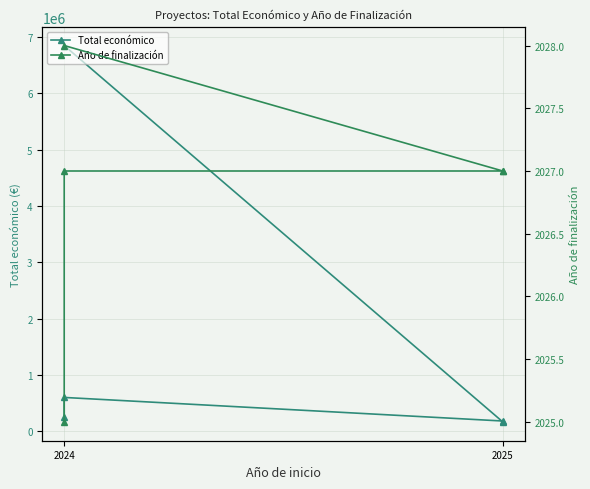

Which series has the widest spread of values?

Total económico